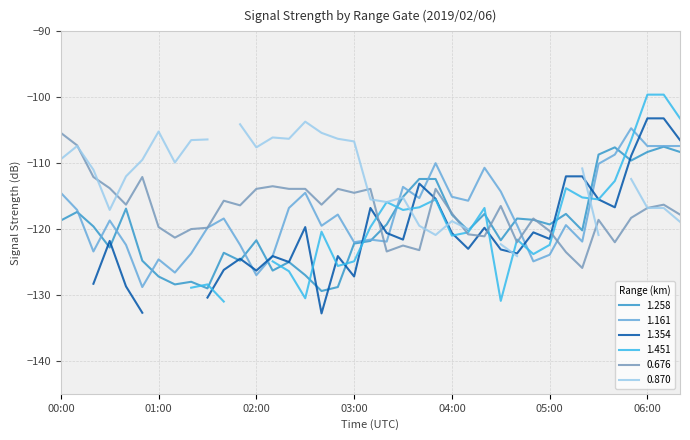

At which category is the sum across all series the highest?

06:10